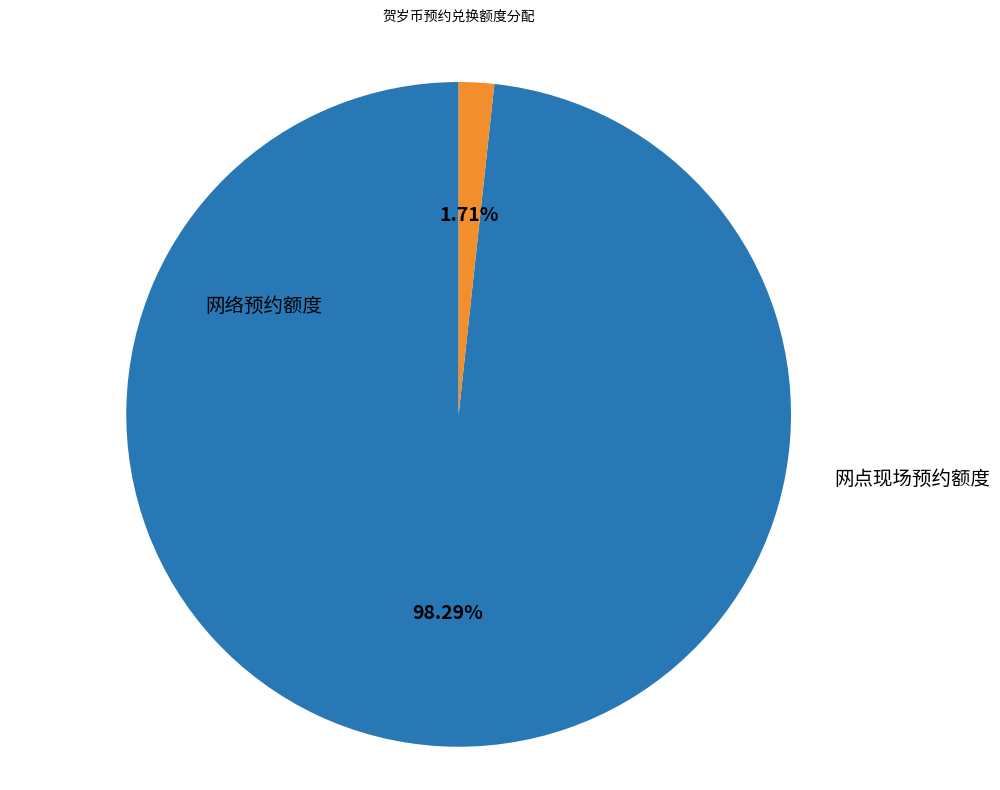

Is there any slice that represents more than half of the pie?

Yes